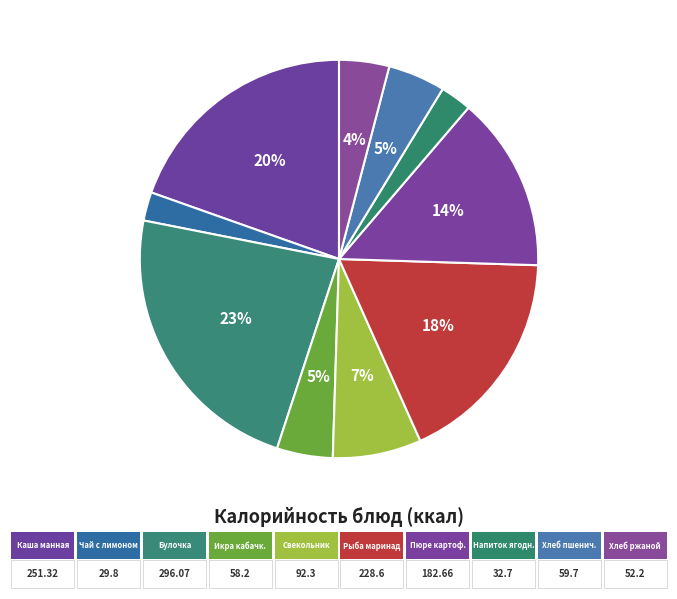

Is there a majority slice in this chart?

No